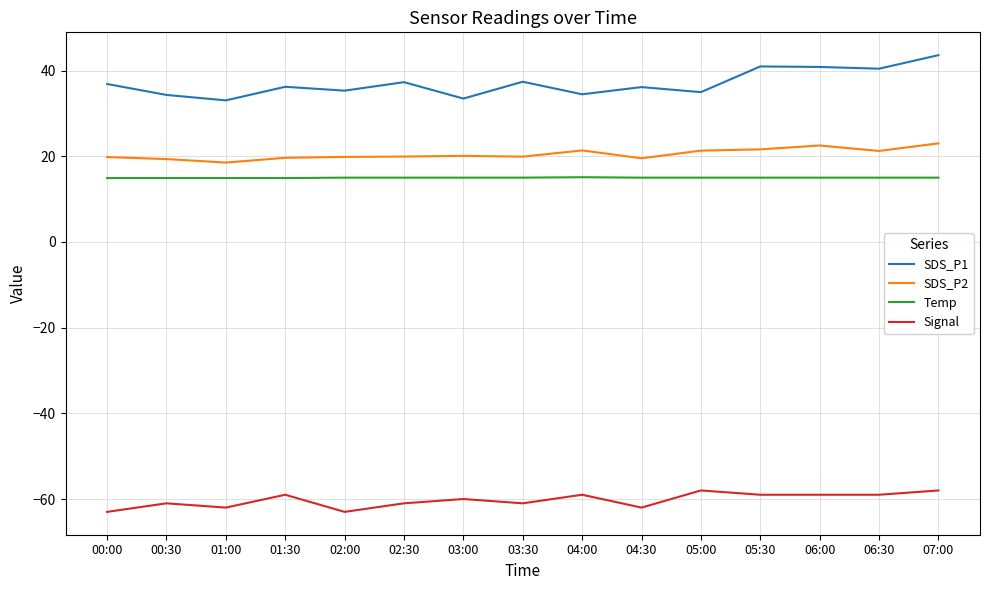

What is the sum of the SDS_P1 values at 02:30 and 01:30?

73.5